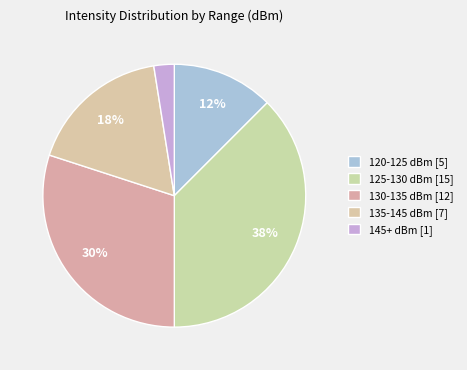

Is there any slice that represents more than half of the pie?

No